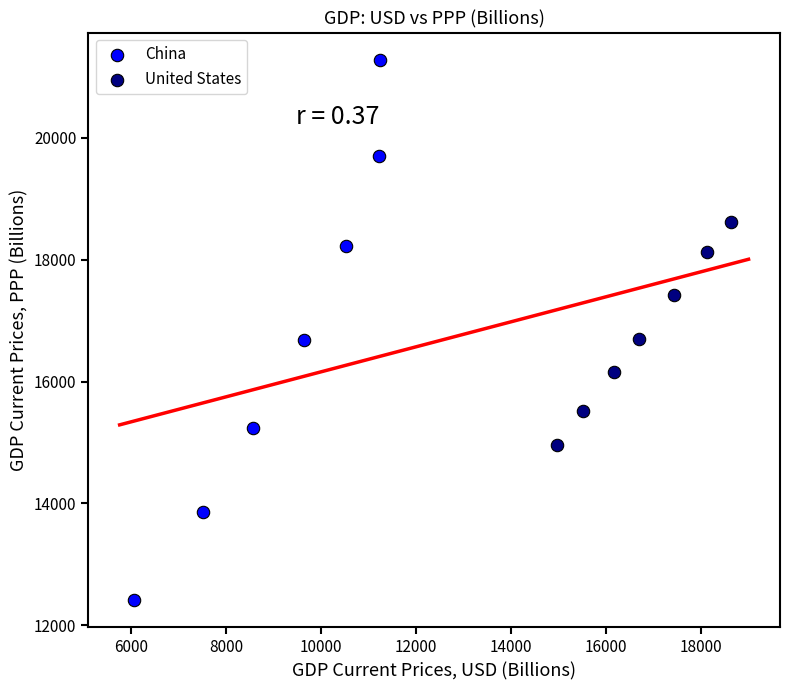

Which series has the widest spread of Y values?

China